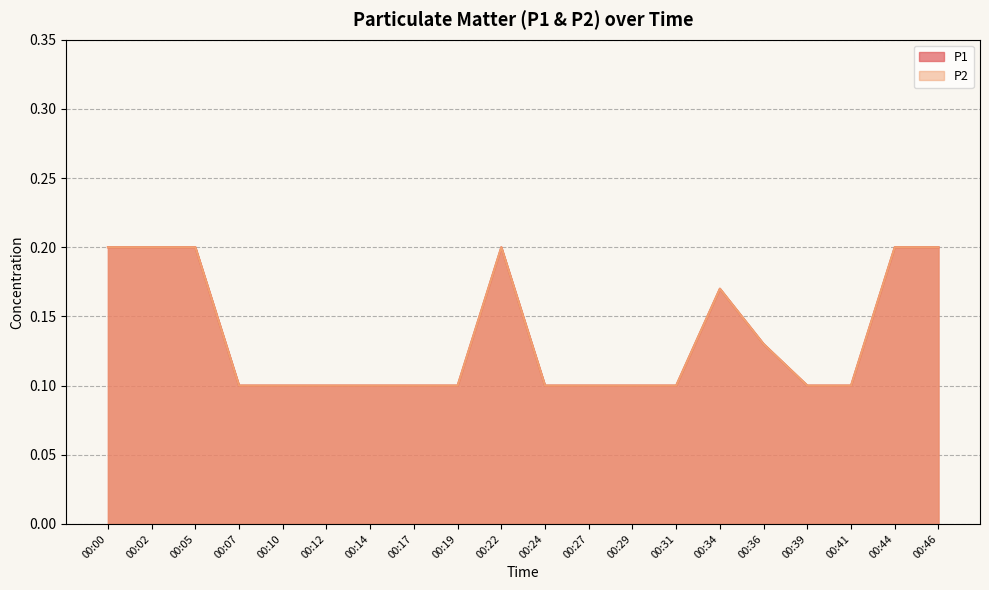

Is the value of P2 at 00:34 greater than the value of P1 at 00:17?

Yes